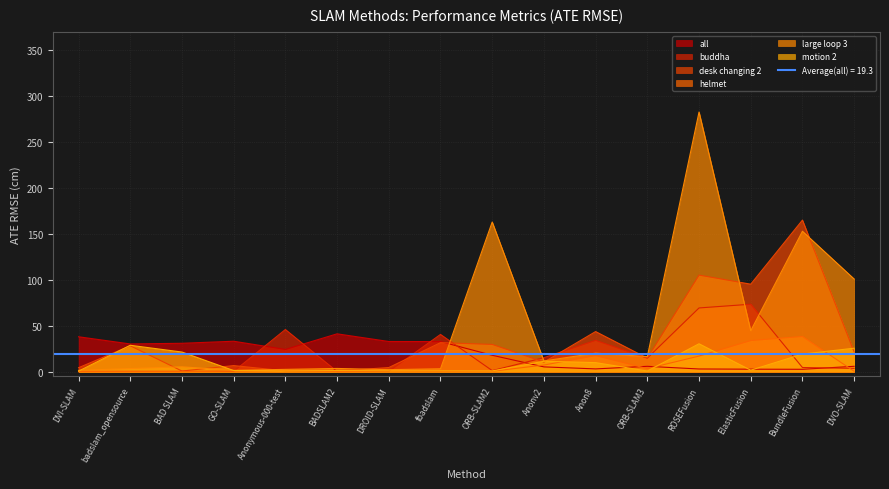

The buddha series shows 0.3 at BAD SLAM. True or false?

True